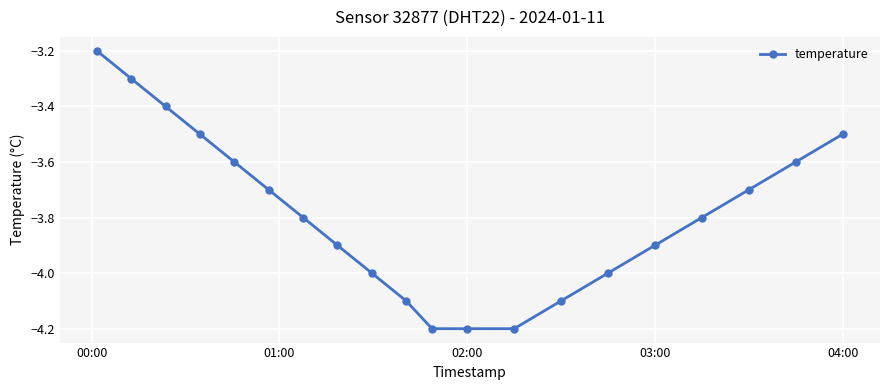

What is the difference between the second highest and second lowest values?

0.9